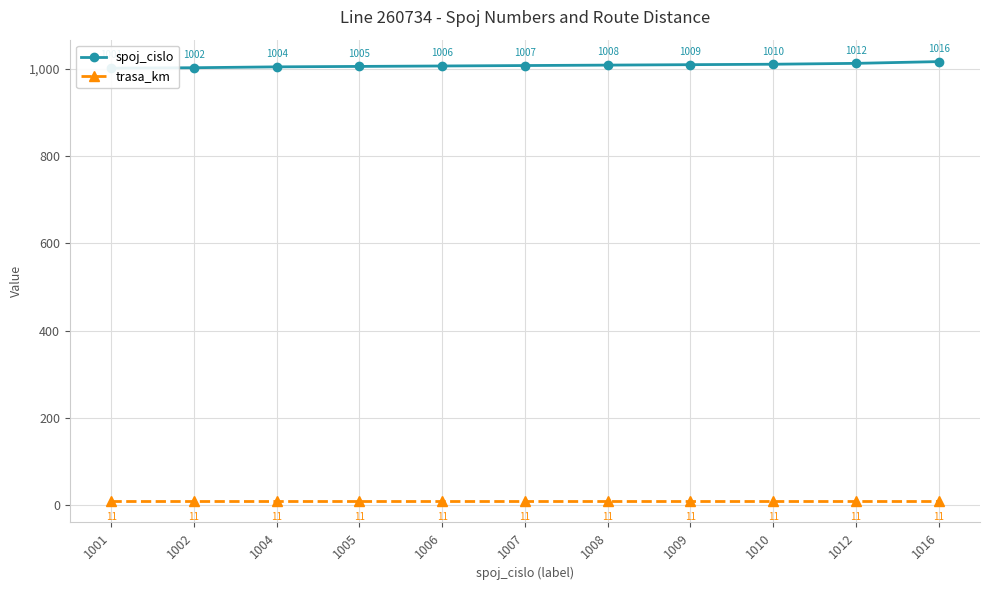

At which category is the sum across all series the highest?

1016